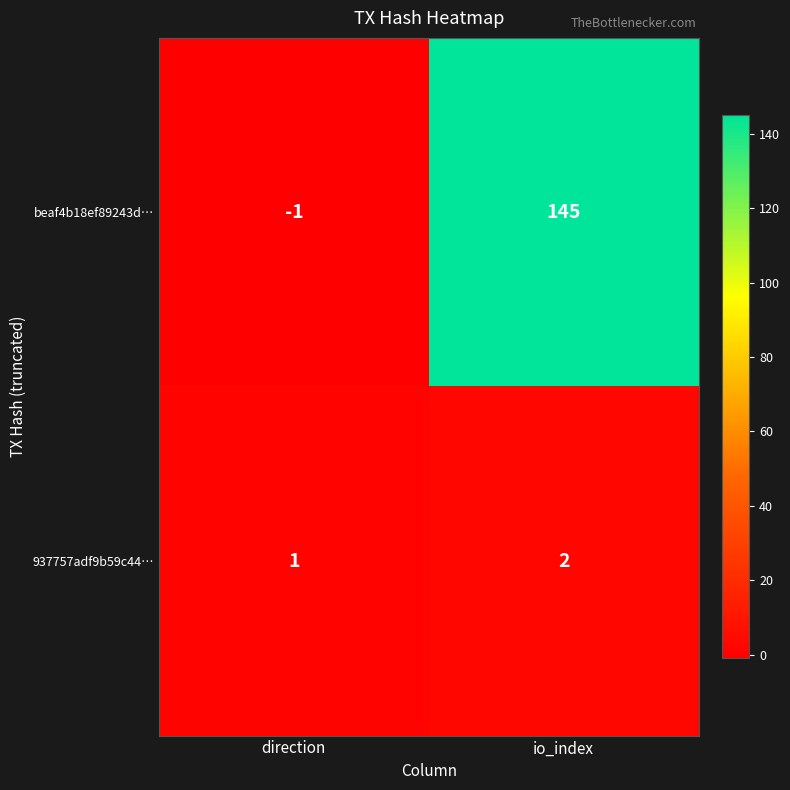

Which series has the largest range (max minus min)?

beaf4b18ef89243d…